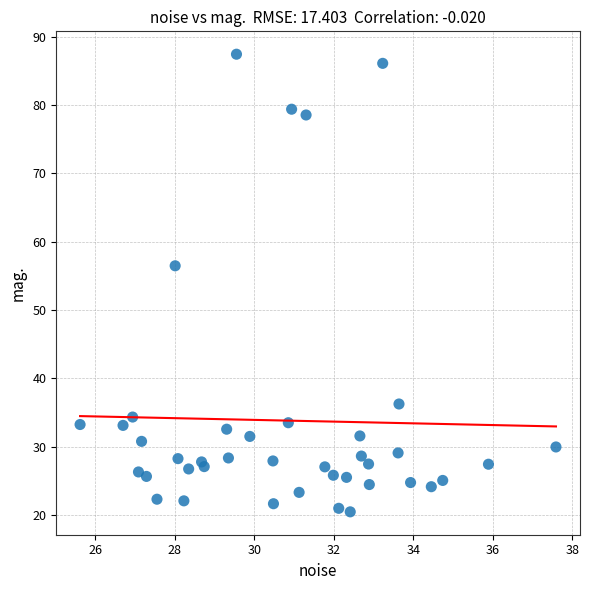

What Y value in the scatter plot is closest to 53?

56.5